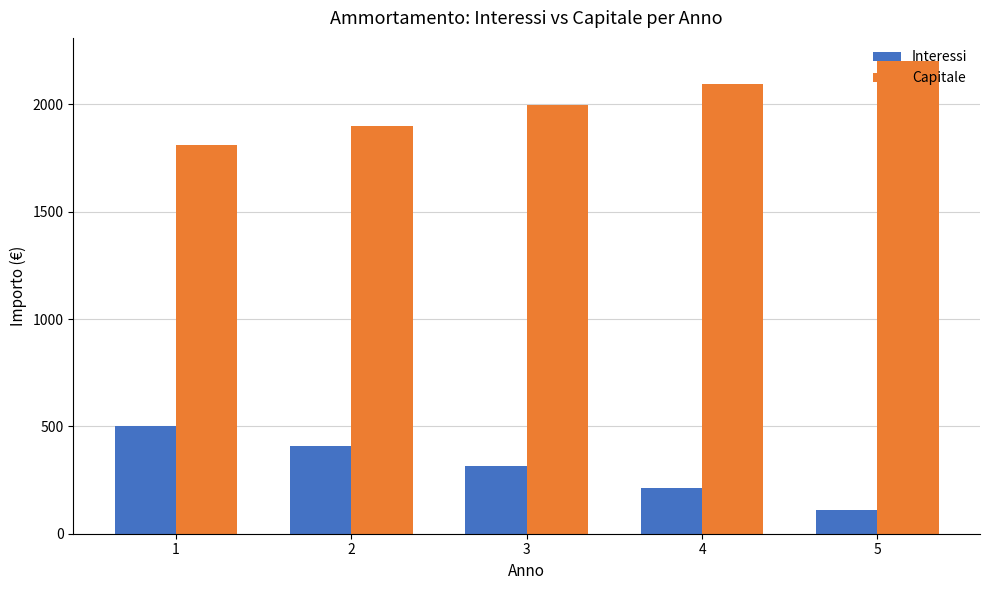

What is the spread (max minus min) of values at 2?

1490.7